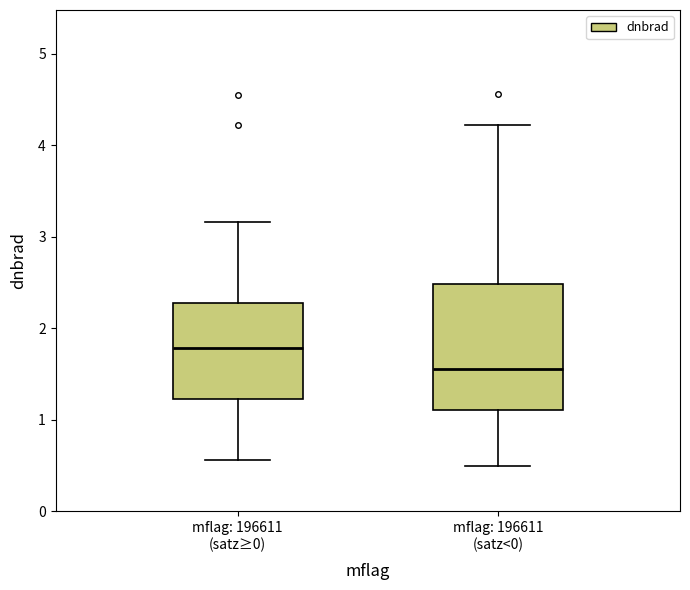

Which box's median line is the highest?

mflag: 196611 (satz≥0)